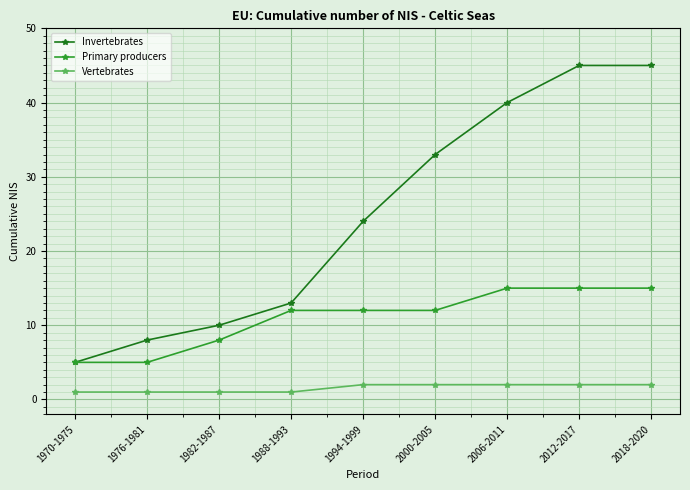

What is the label of the 7th point from the right?

1982-1987